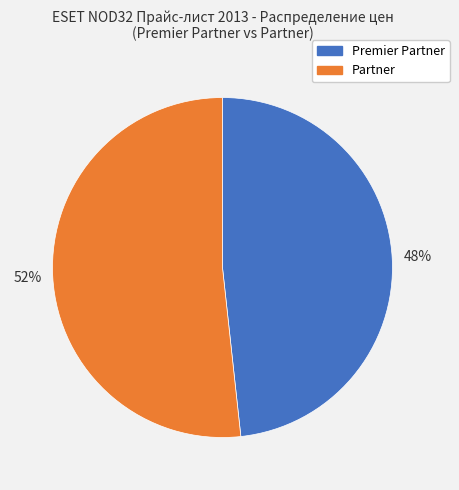

To the nearest percent, what percentage of the pie is Premier Partner?

48%